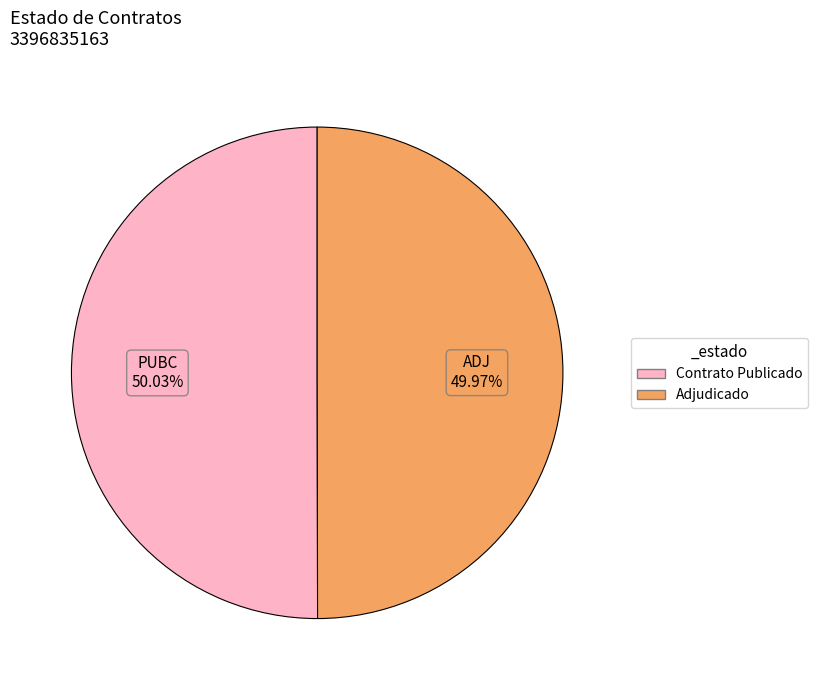

Is there a majority slice in this chart?

Yes